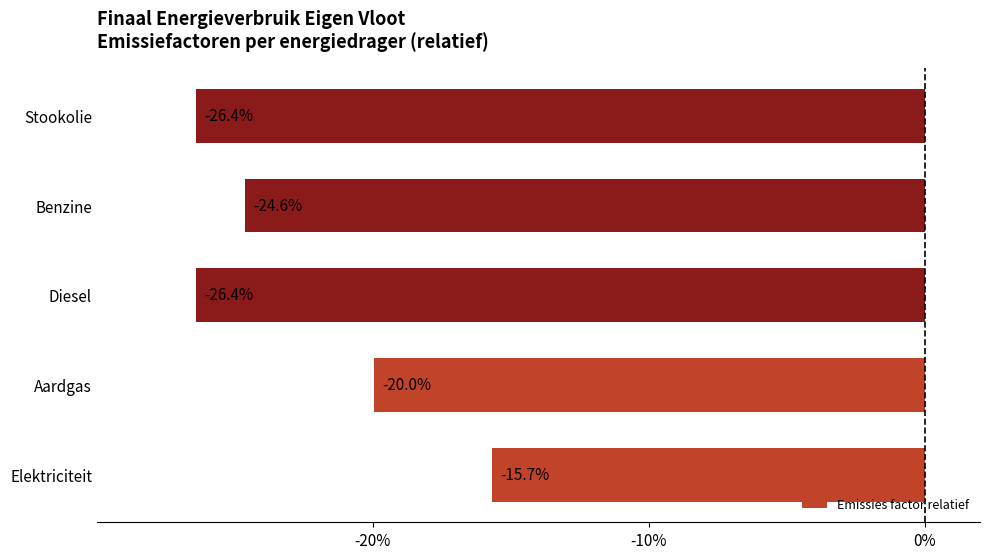

The chart shows a value of -26.4 at Diesel. True or false?

True